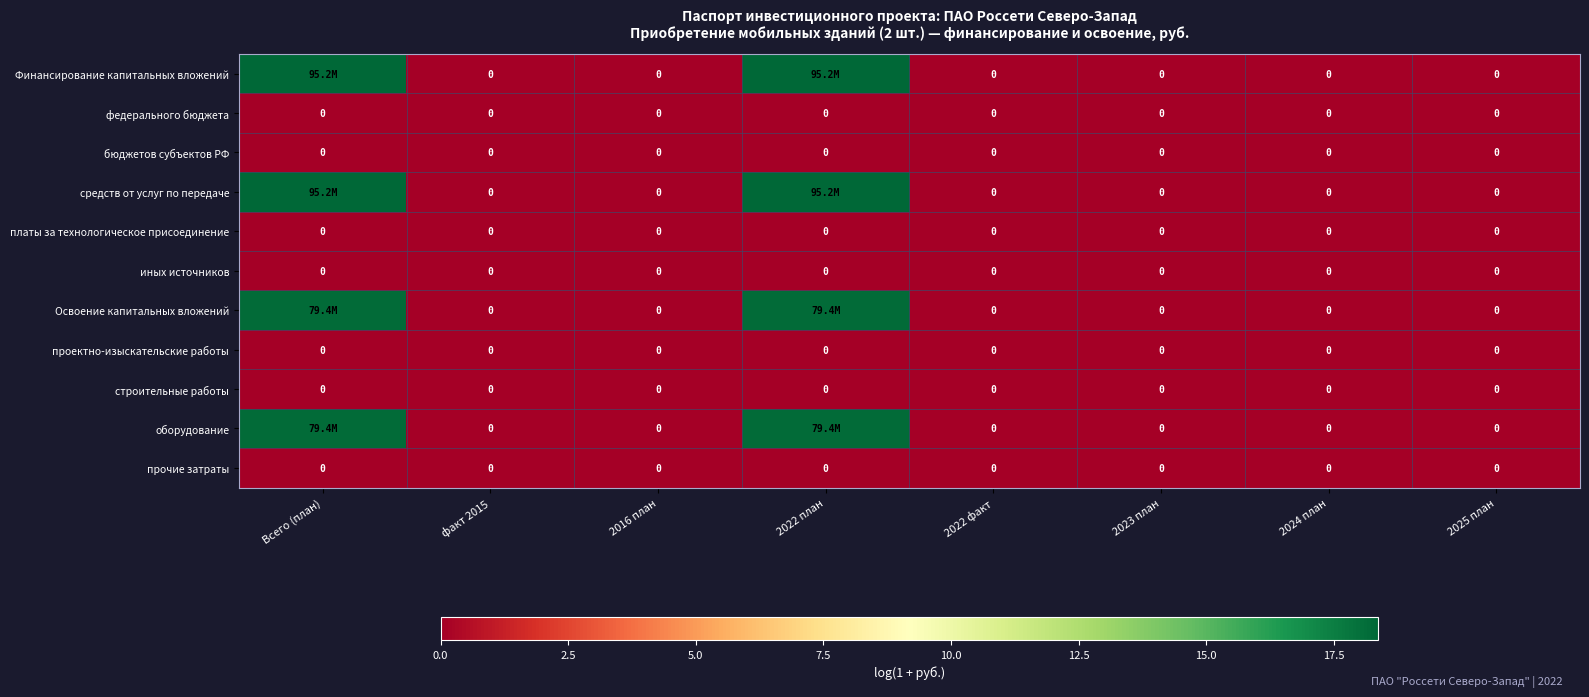

At факт 2015, list the series in order from largest to smallest.

Финансирование капитальных вложений, федерального бюджета, бюджетов субъектов РФ, средств от услуг по передаче, платы за технологическое присоединение, иных источников, Освоение капитальных вложений, проектно-изыскательские работы, строительные работы, оборудование, прочие затраты